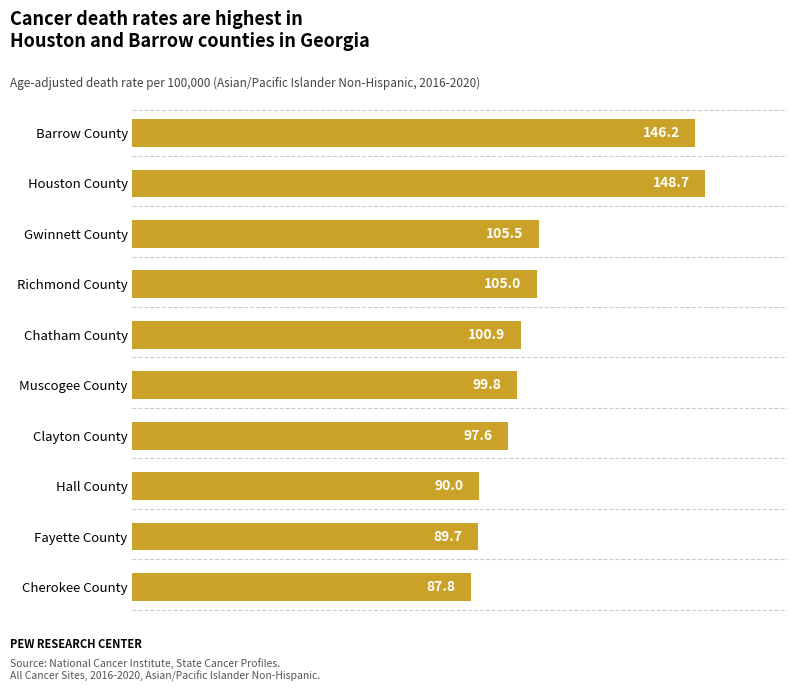

What is the difference between the maximum and second lowest values?

59.0